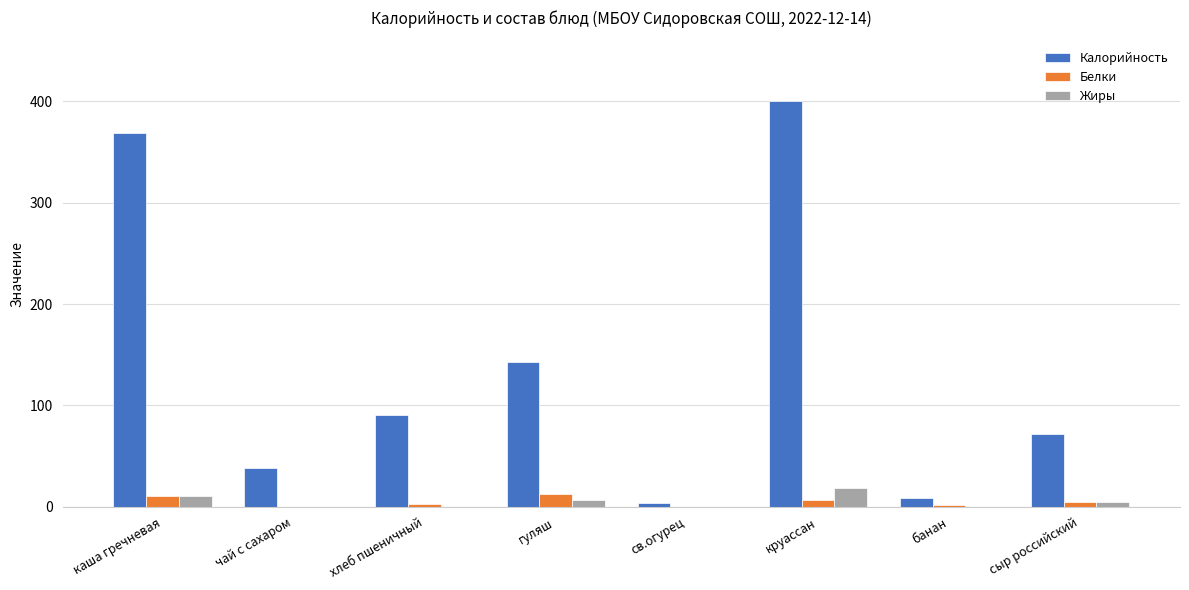

How many series are shown in this chart?

3